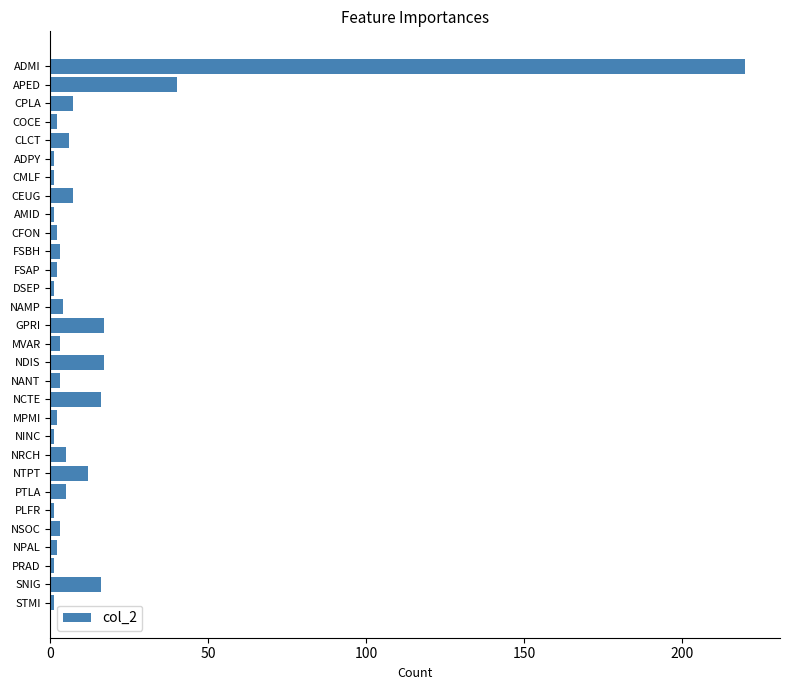

Between NCTE and NPAL, which is larger?

NCTE